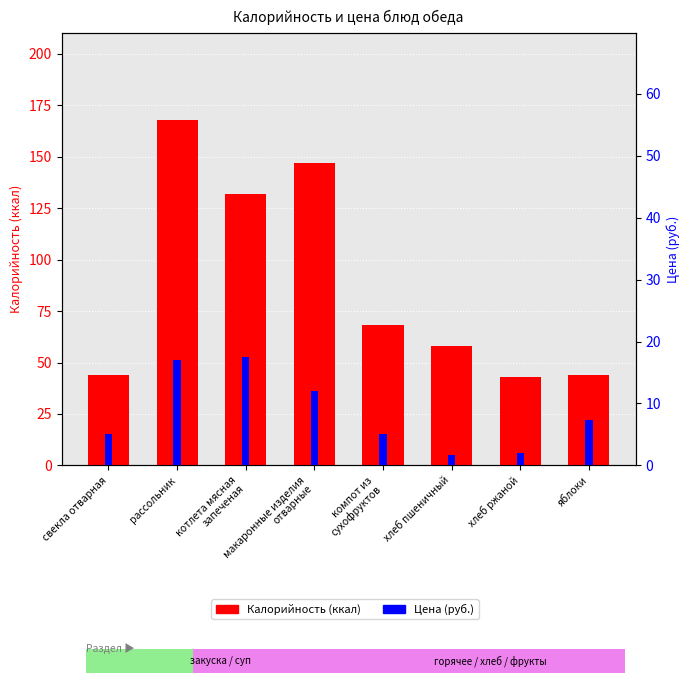

Is it true that Цена equals 17.0 at рассольник?

True